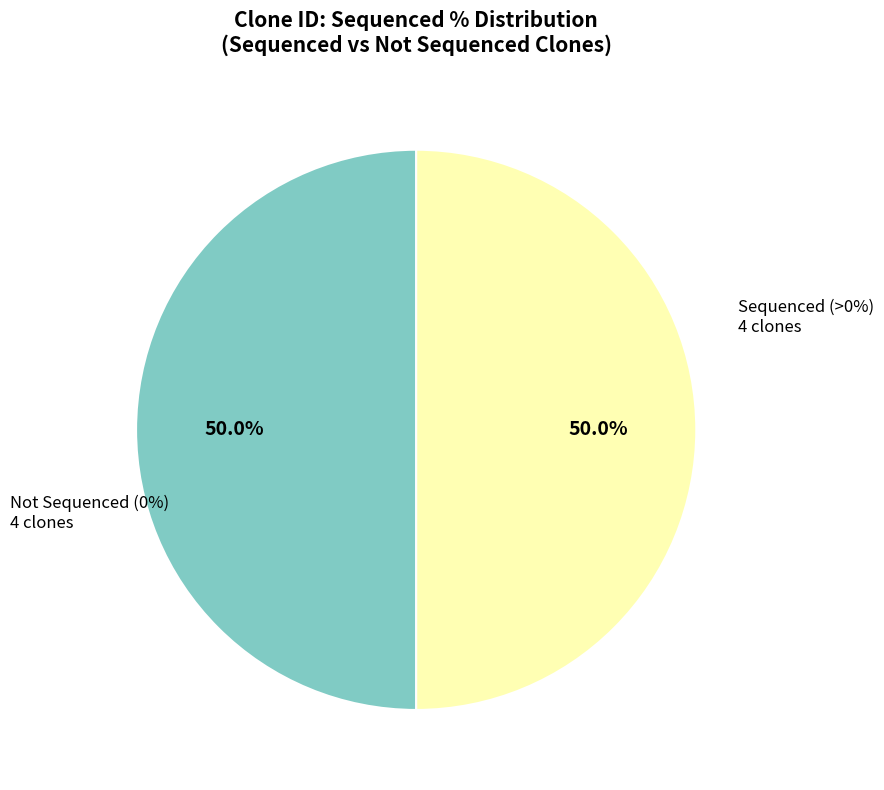

How much of the chart is everything except ccsbBroad304_12783?

100.0%